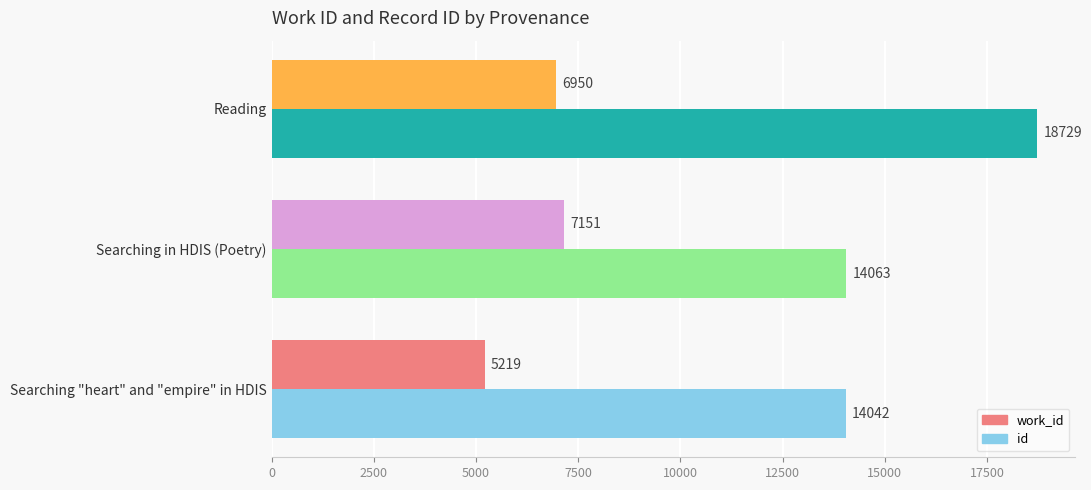

Which series has the largest total across all categories?

id